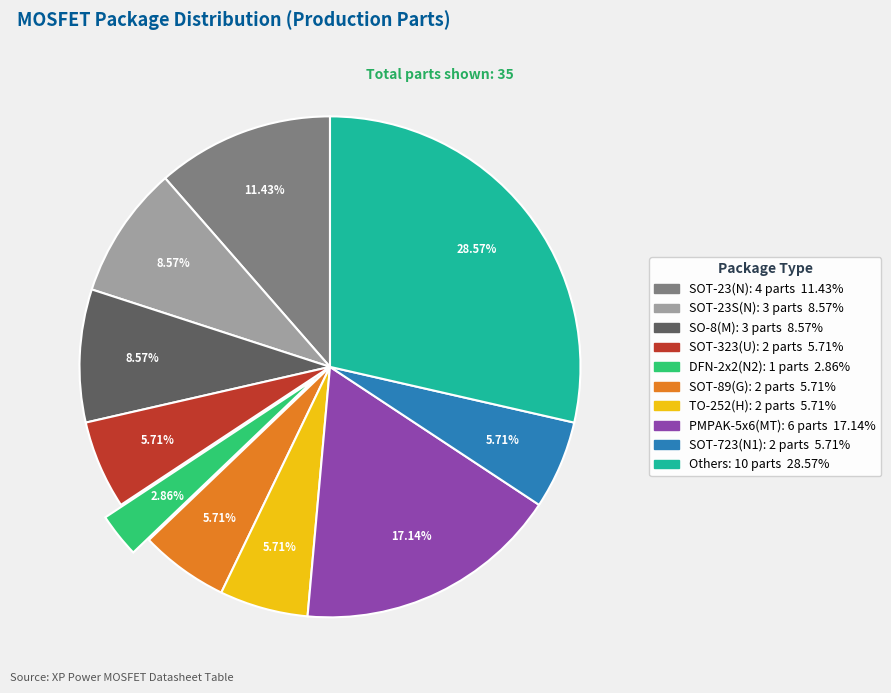

Does any single category account for the majority?

No